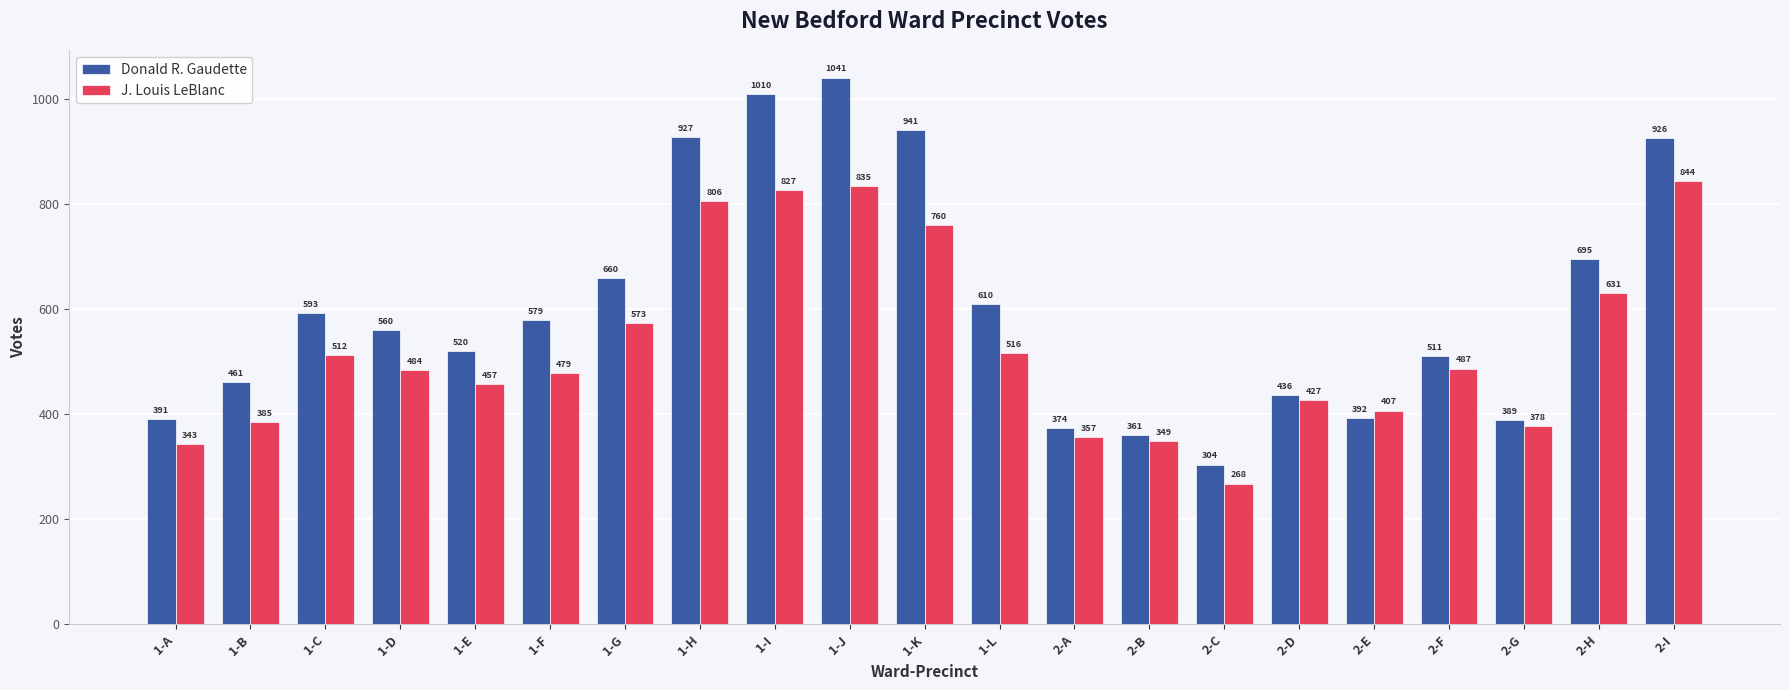

How many distinct data groups are displayed?

2